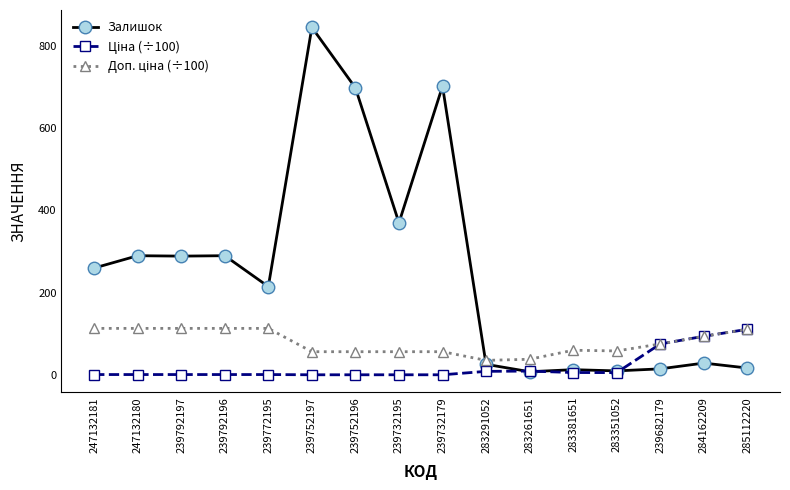

Which category has the highest value across all series?

239752197